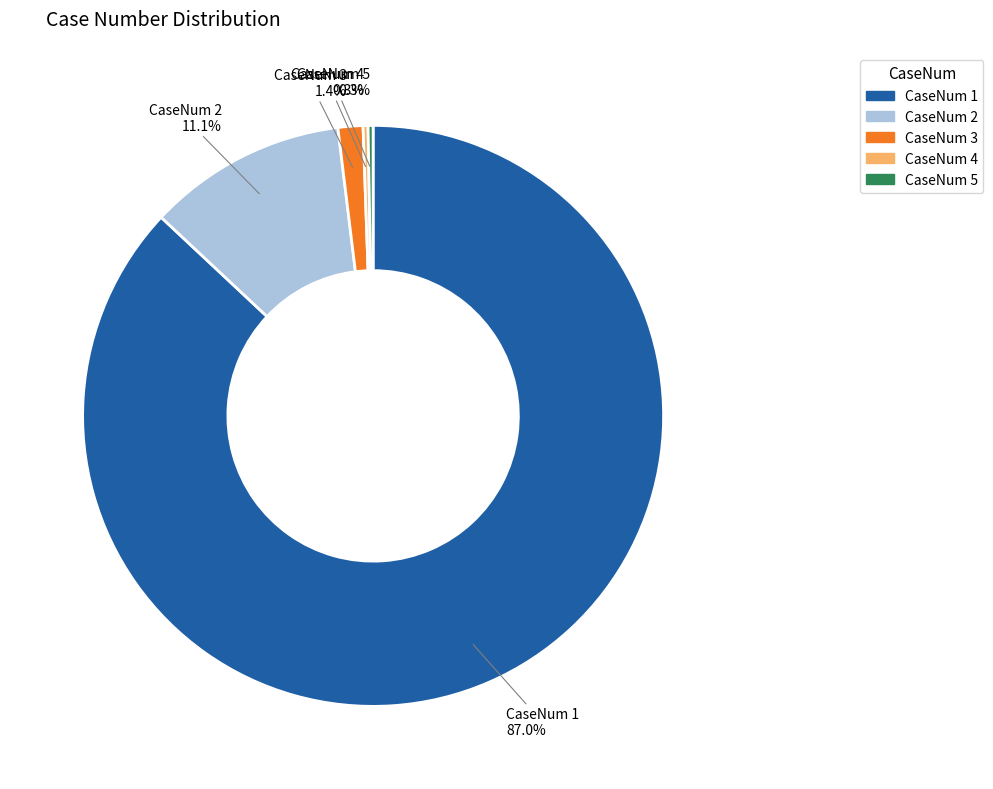

Is there a majority slice in this chart?

Yes